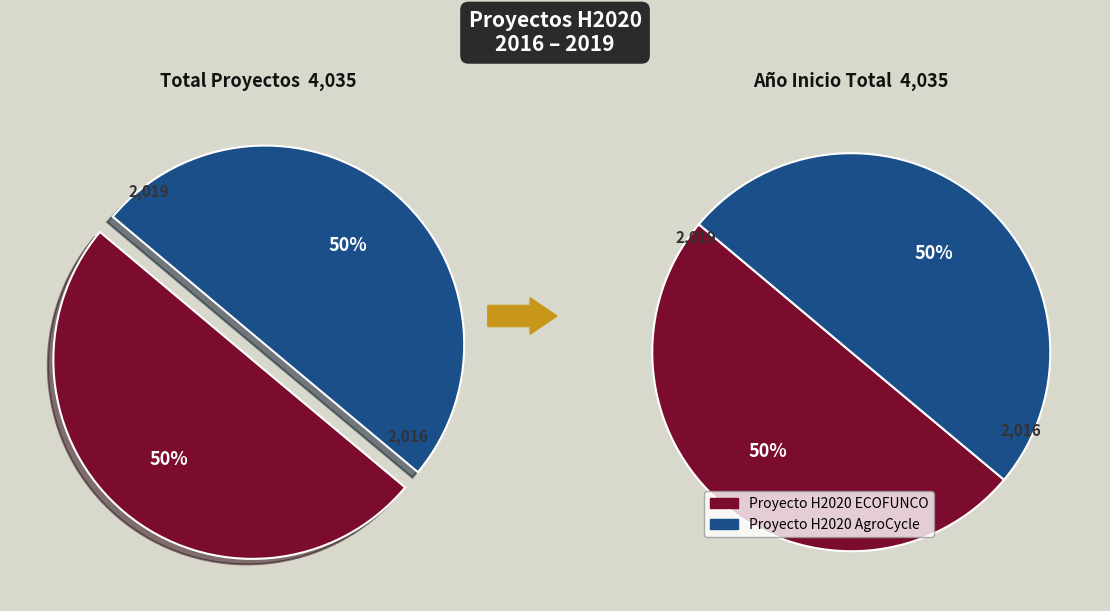

Approximately how many times larger is the value at Proyecto H2020 AgroCycle compared to Proyecto H2020 ECOFUNCO?

1.0